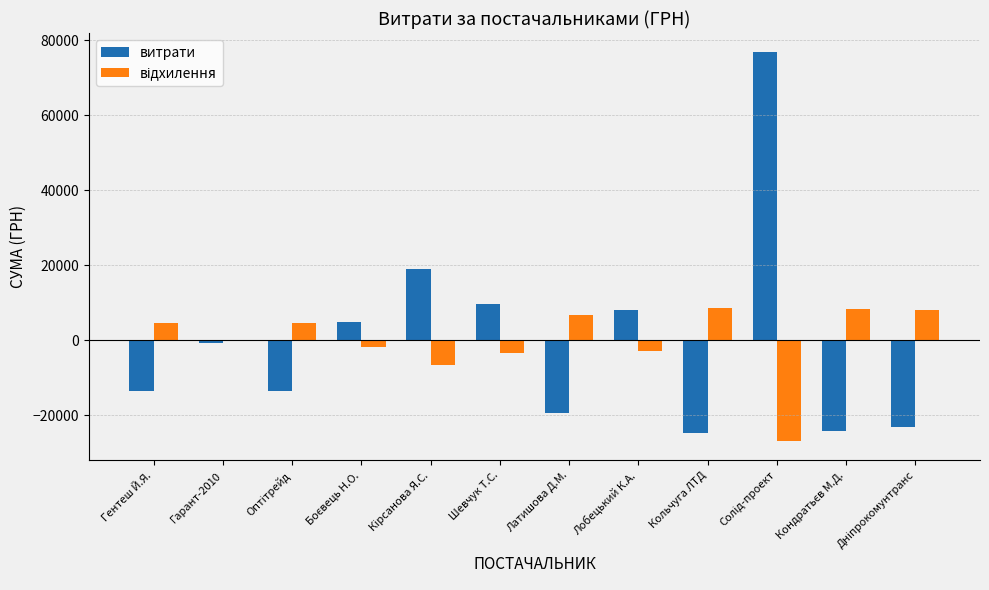

What is the approximate value of витрати at Гентеш Й.Я.?

-13475.2